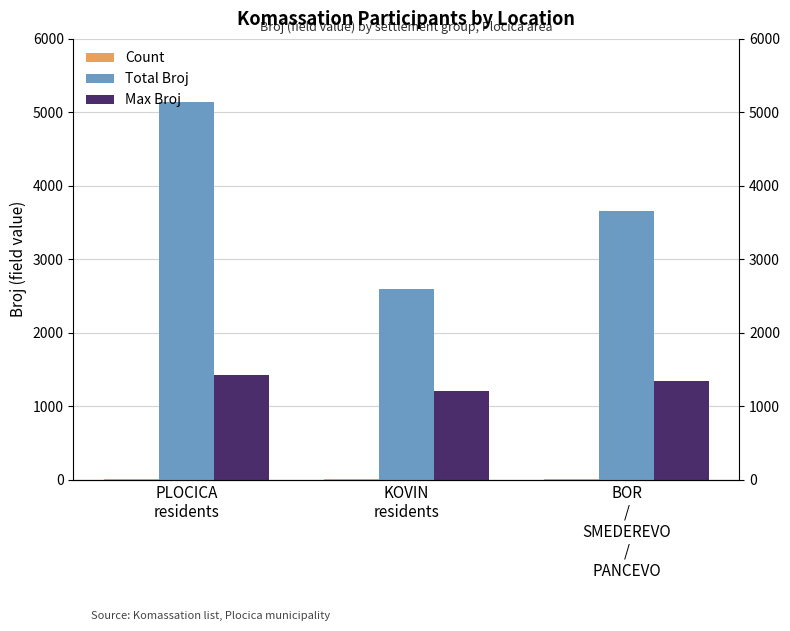

How many groups of bars are there?

3